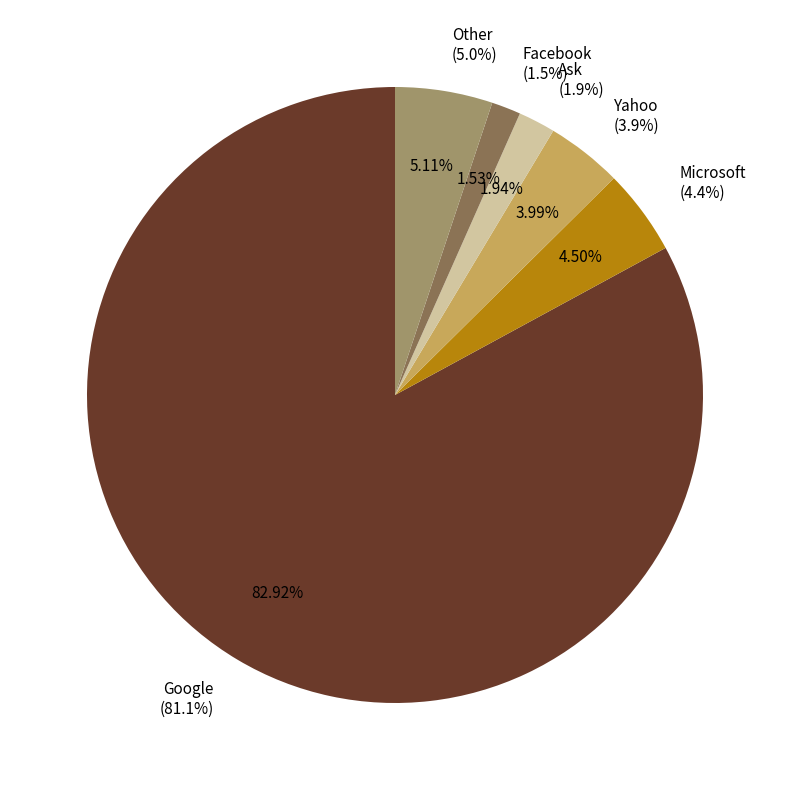

To the nearest percent, what portion does Ask represent?

2%